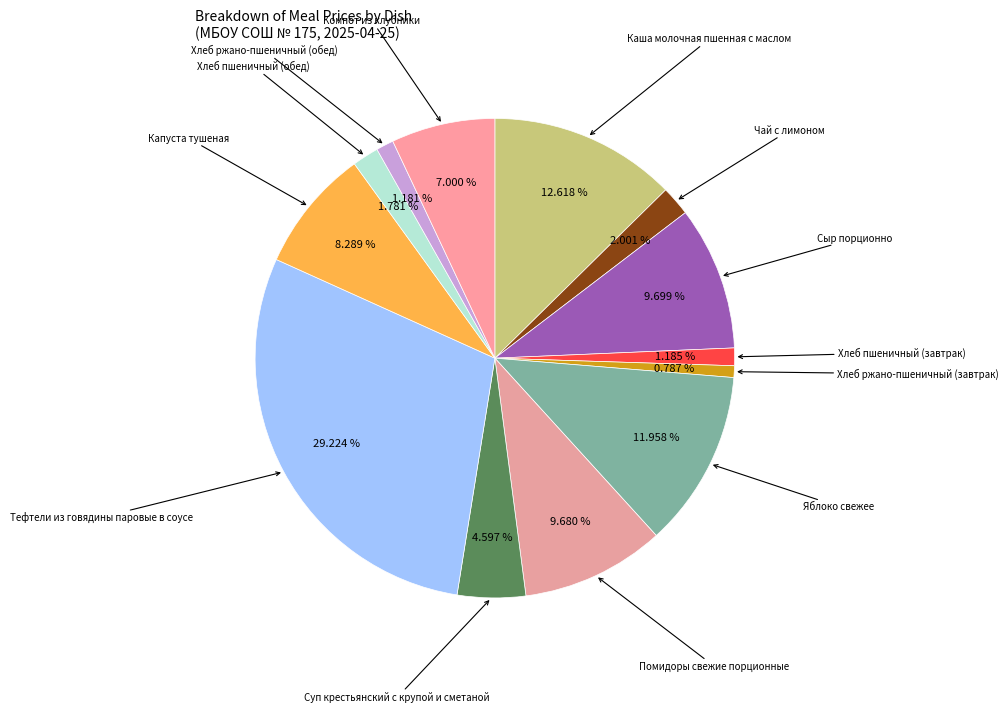

How many slices are in this pie chart?

13